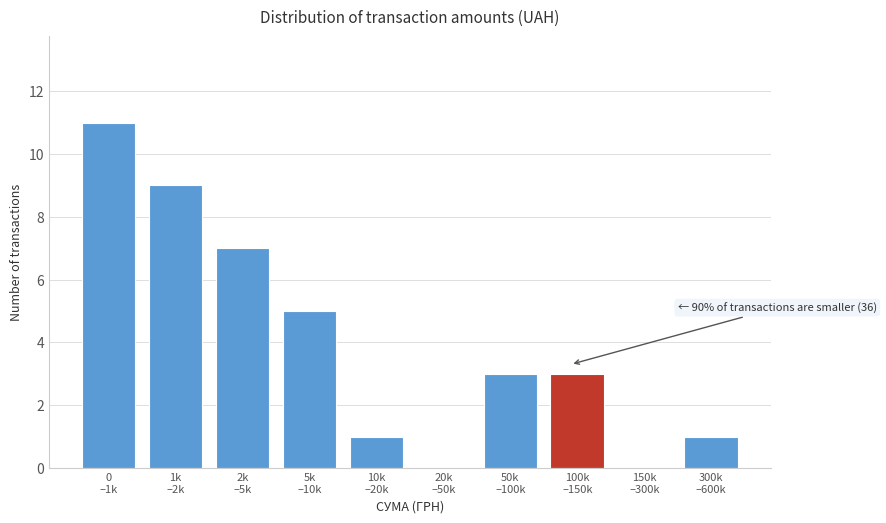

What is the maximum value shown in the chart?

11